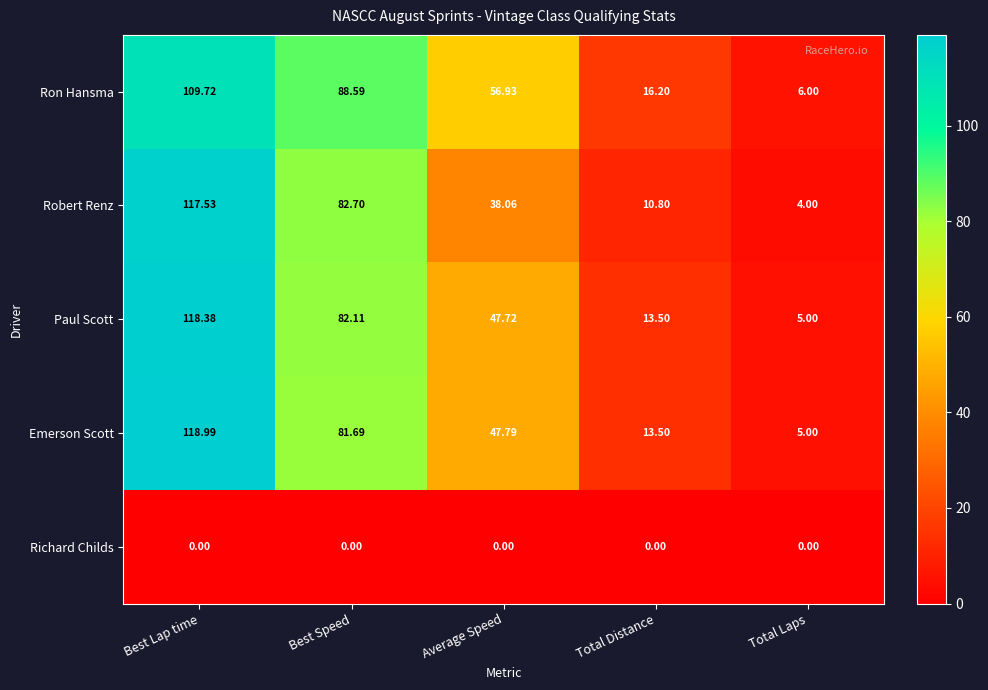

Rank the series at Best Speed from highest to lowest value.

Ron Hansma, Robert Renz, Paul Scott, Emerson Scott, Richard Childs